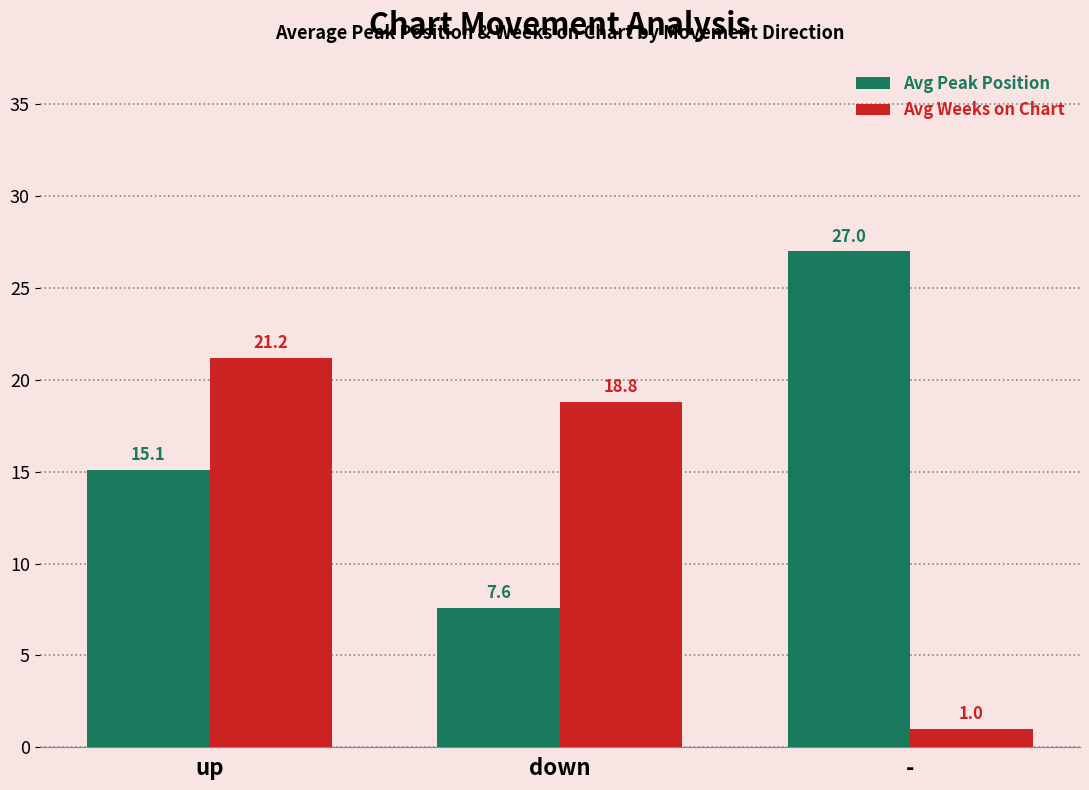

What are all the series names shown in the legend?

Avg Peak Position, Avg Weeks on Chart